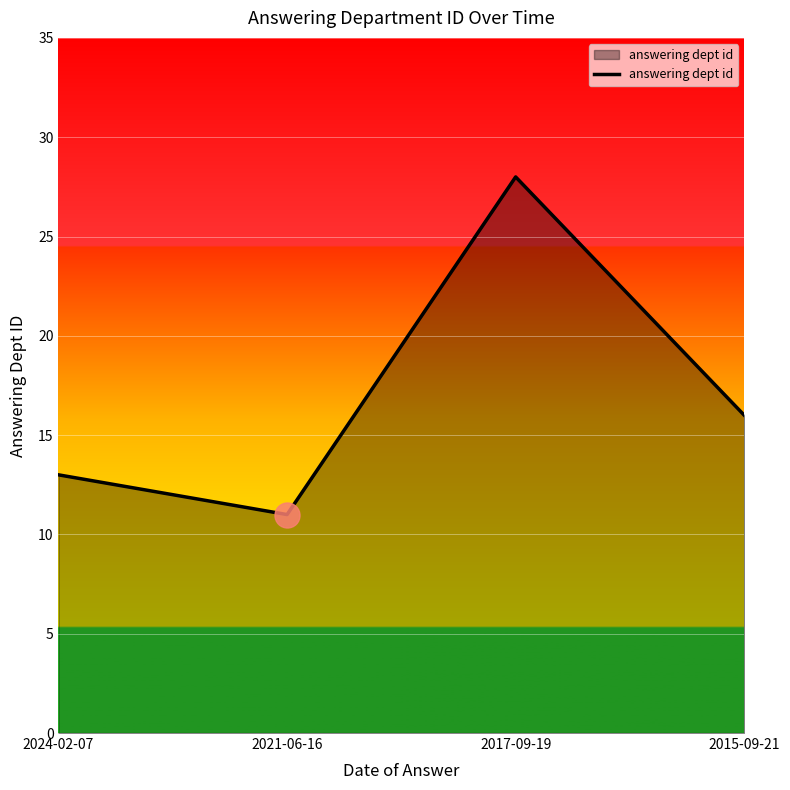

True or false: the data shows 25 at 2015-09-21.

False